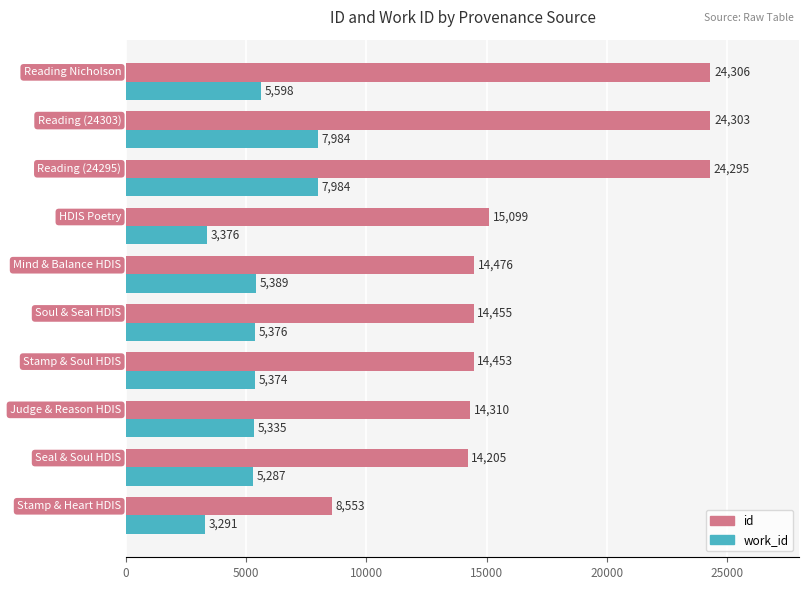

Which series has the widest spread of values?

id